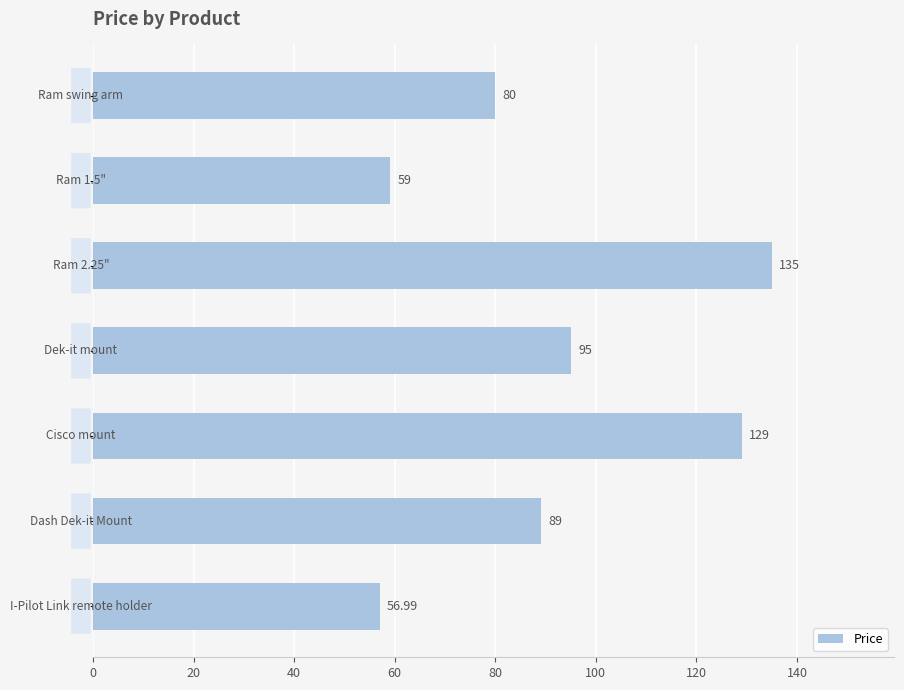

What is the difference between the maximum and second lowest values?

76.0